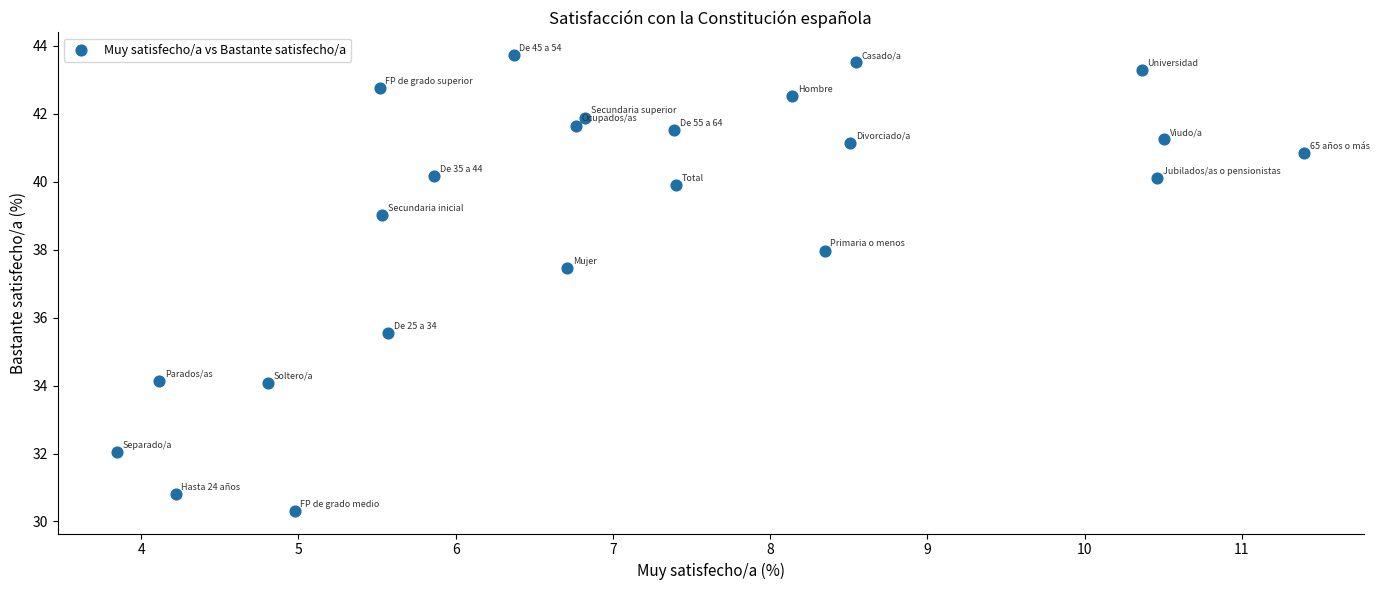

What is the range of Y values (max minus min)?

13.4